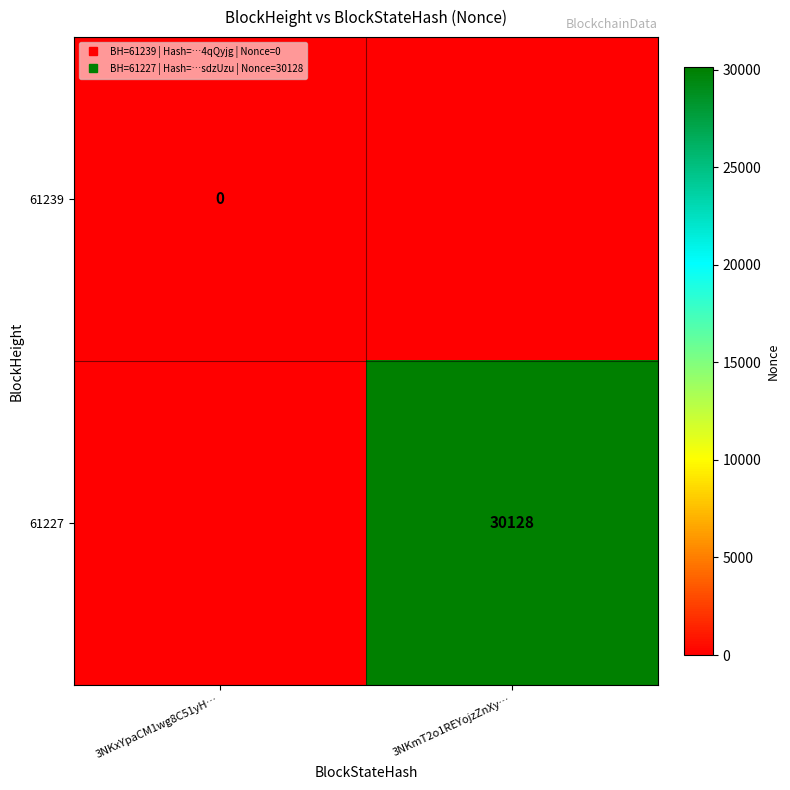

The 61239 series shows 0 at 3NKmT2o1REYojzZnXy…. True or false?

True